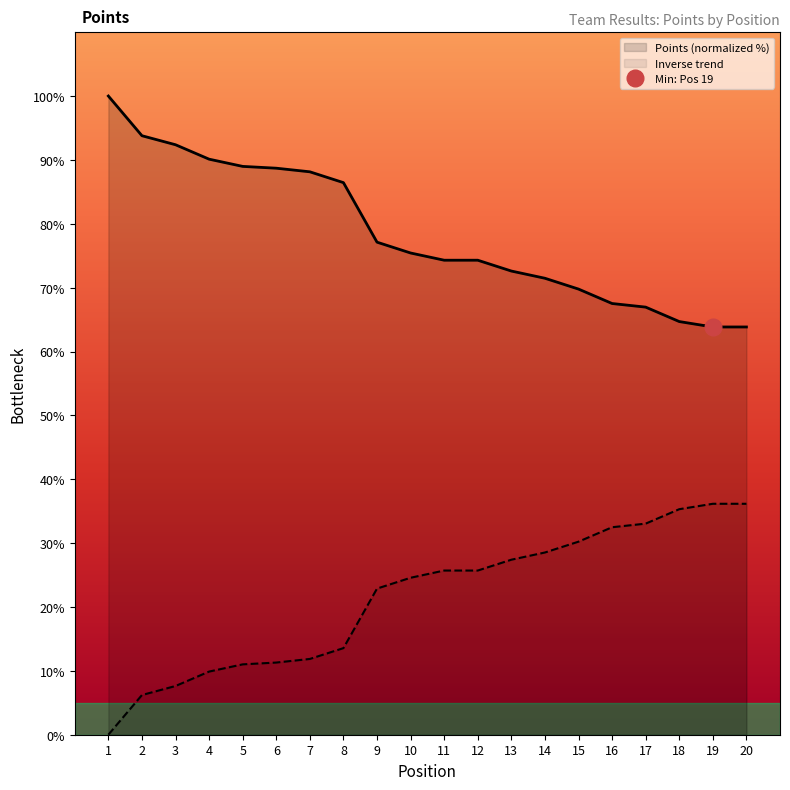

Does the chart display data point markers on the line(s)?

No